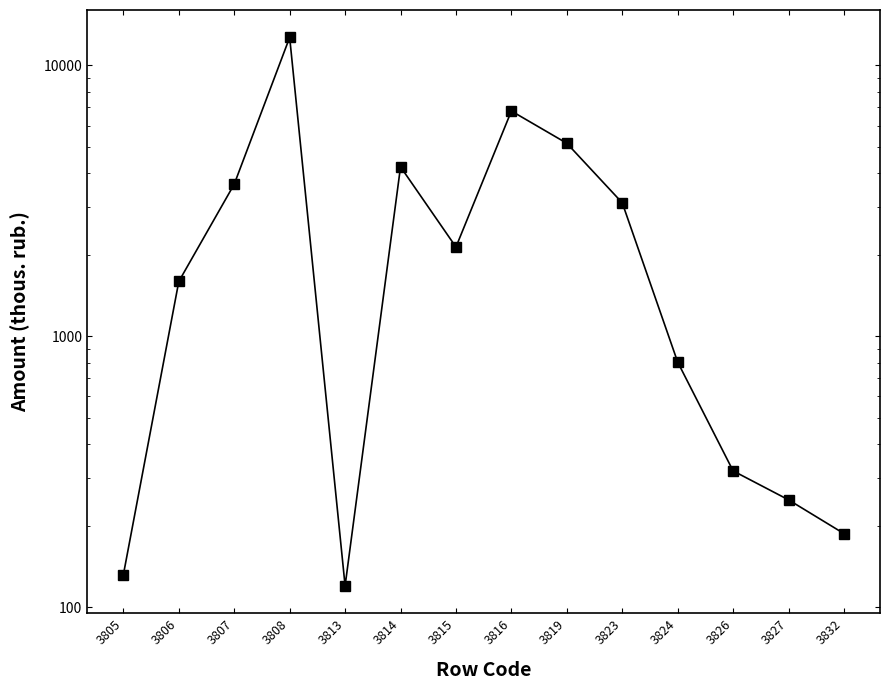

List the labels in order of value, largest first.

3808, 3816, 3819, 3814, 3807, 3823, 3815, 3806, 3824, 3826, 3827, 3832, 3805, 3813